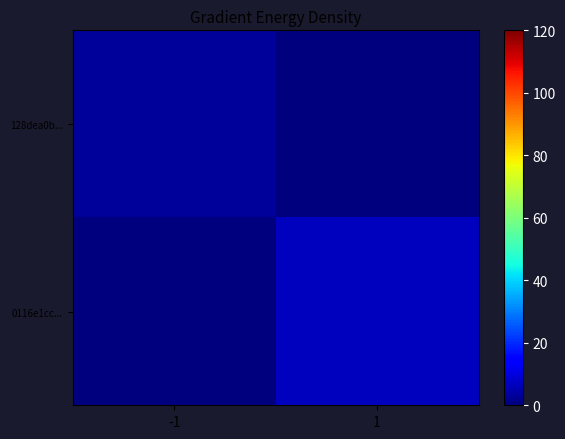

Which series has the widest spread of values?

0116e1cc...